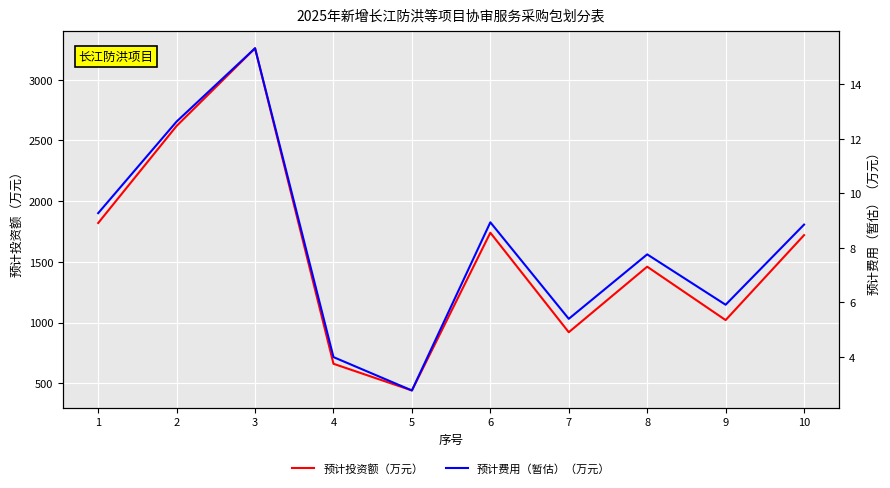

Between 2 and 9, which is larger?

2